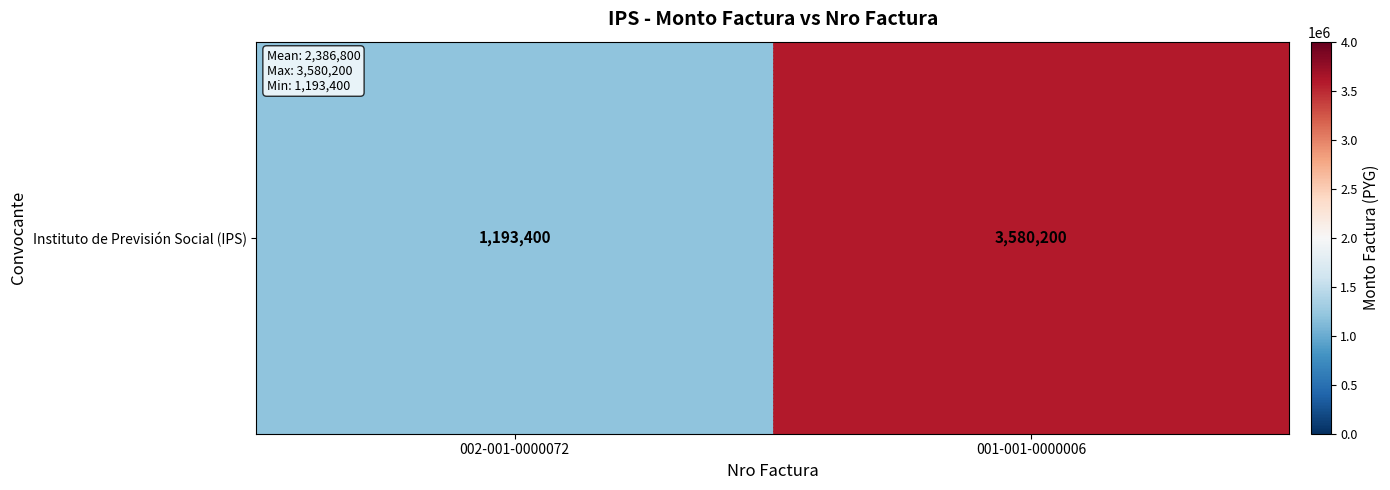

The value at 001-001-0000006 is 1385053. True or false?

False